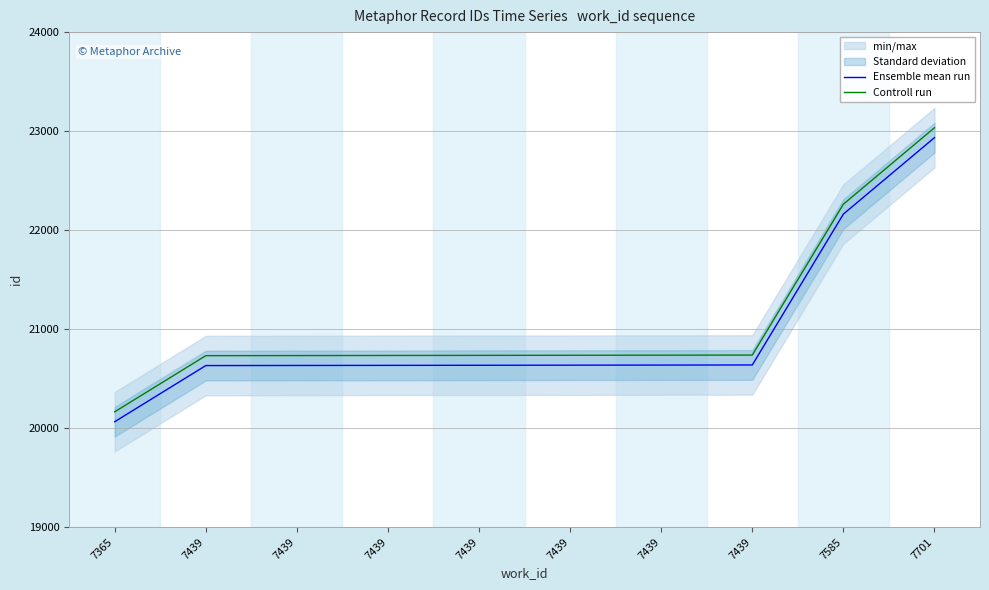

What are all the series names shown in the legend?

Ensemble mean run, Controll run